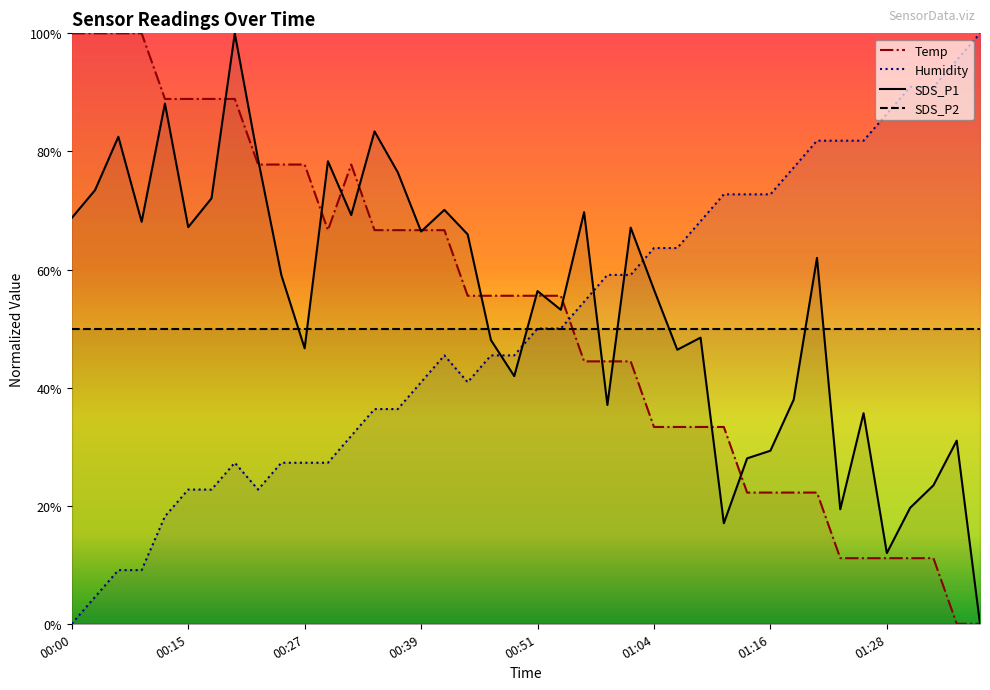

Which has a higher value, 00:56 or 01:06?

00:56